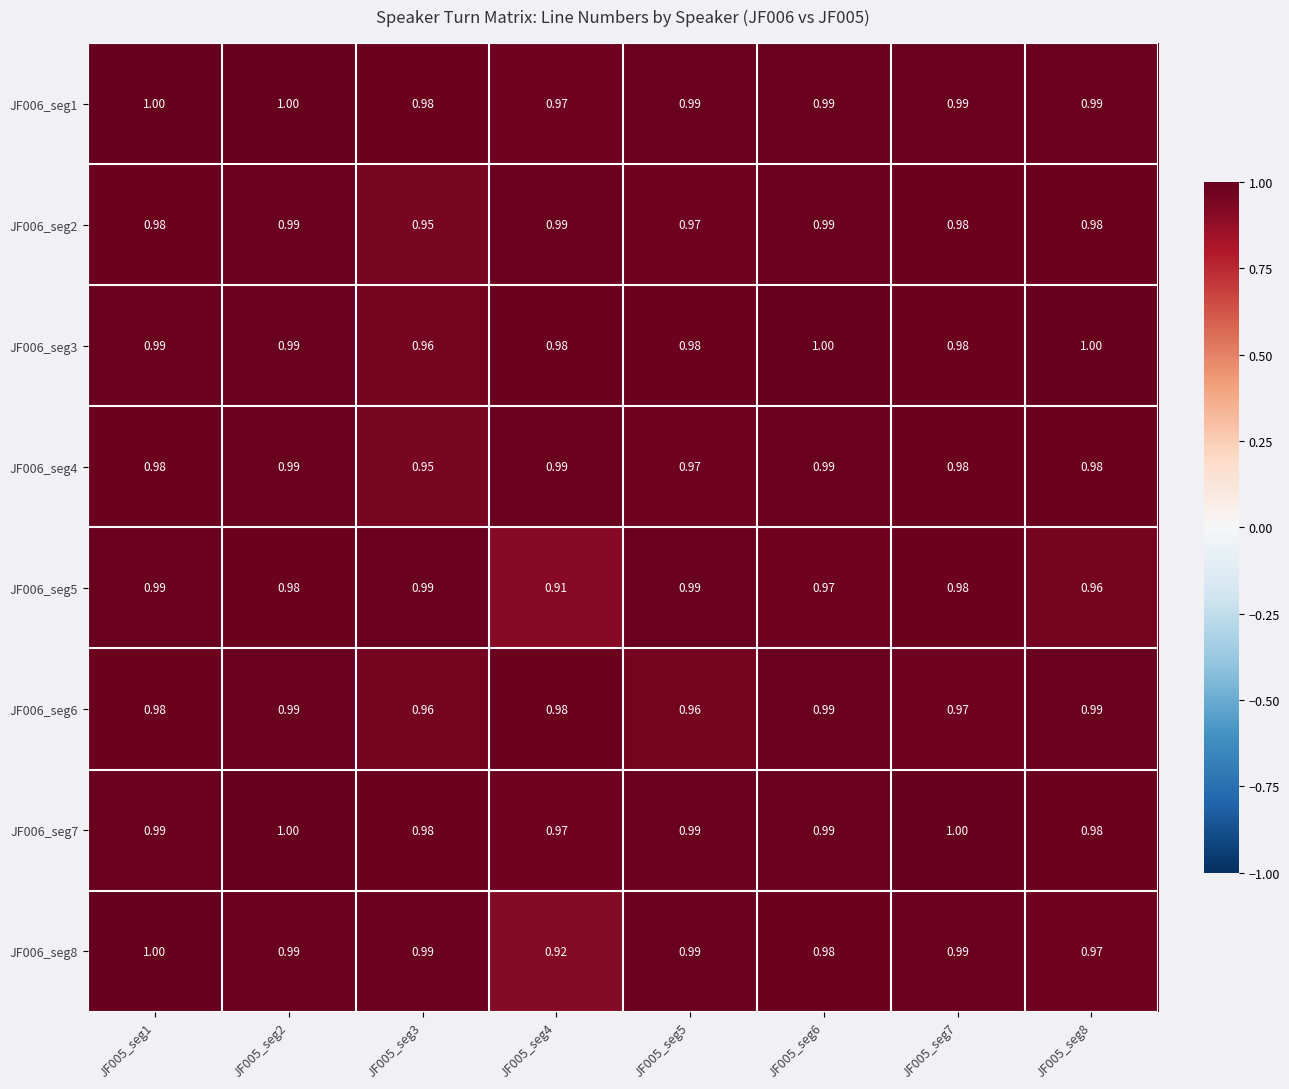

Which series has the largest total across all categories?

JF006_seg1